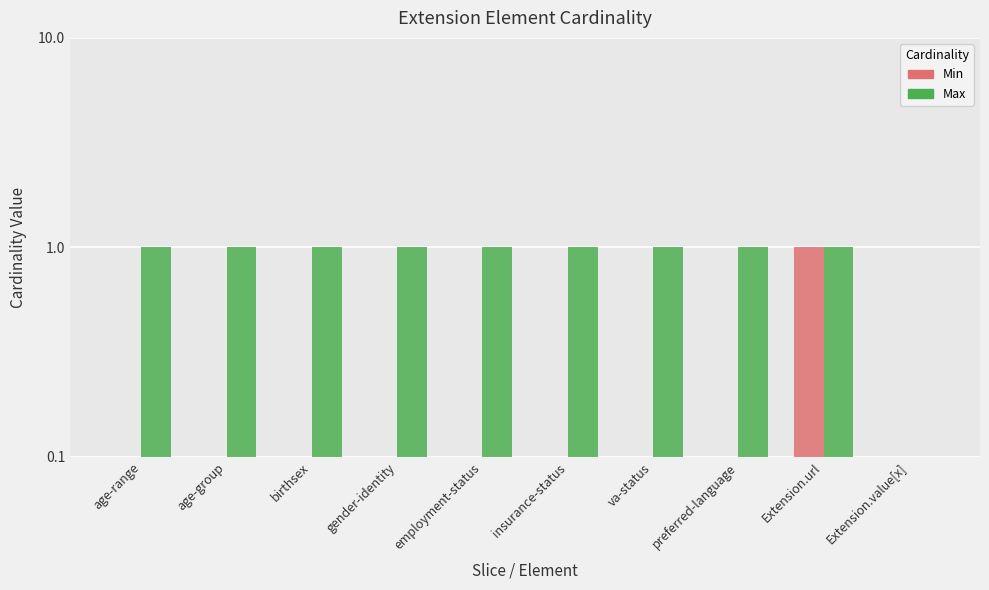

List the series in order of their peak value, highest first.

Min, Max